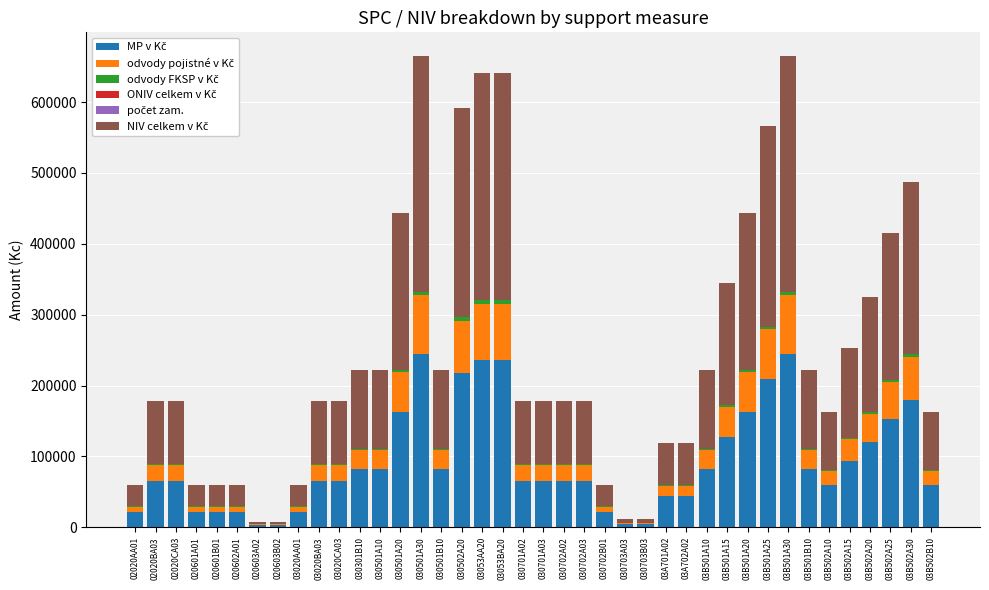

What position from the left is 030501A10?

13